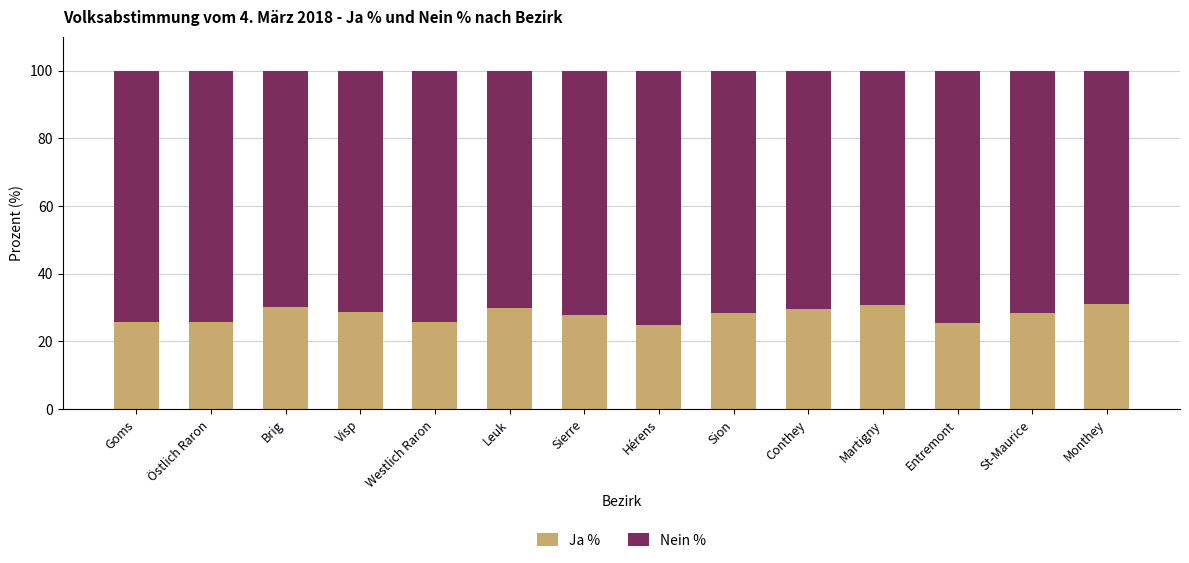

What is the sum of the Ja % values at Entremont and Martigny?

56.4